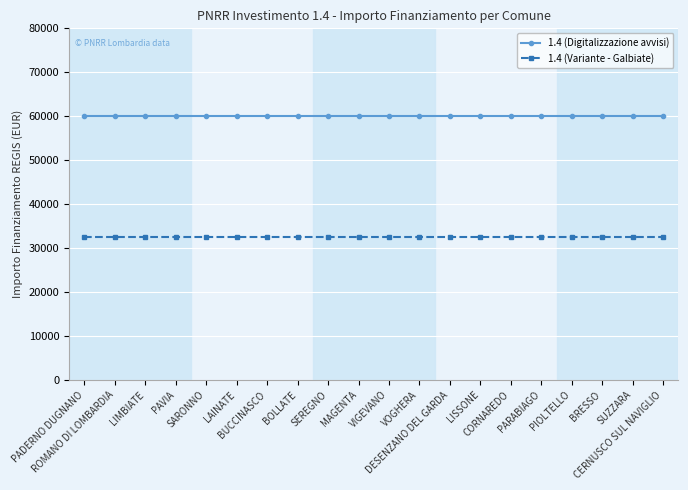

How many categories are shown in the chart?

20